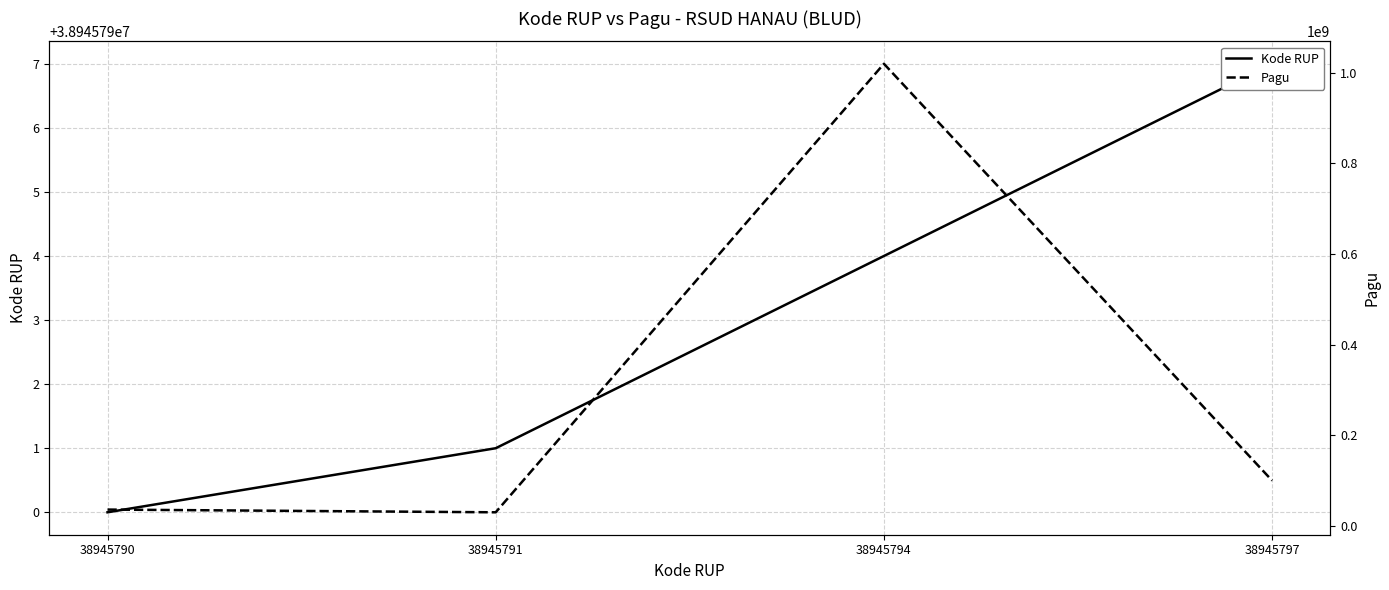

Rank the series at 38945797 from lowest to highest value.

Kode RUP, Pagu